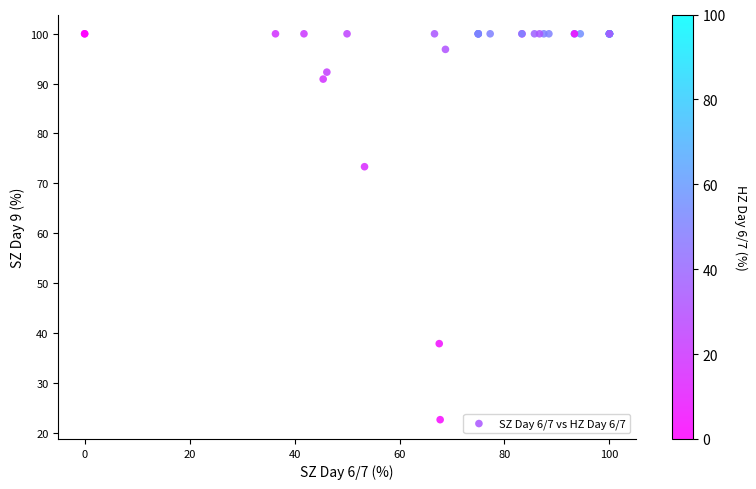

What Y value in the scatter plot is closest to 61?

73.3